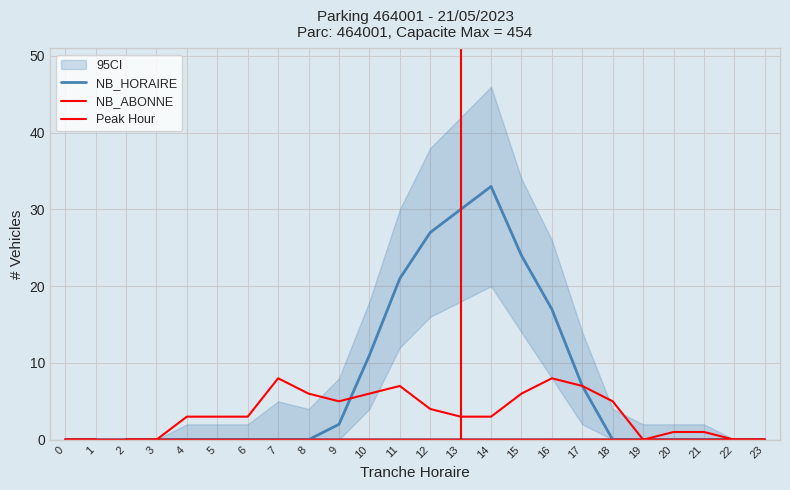

Where does the NB_ABONNE series first go above 3?

7